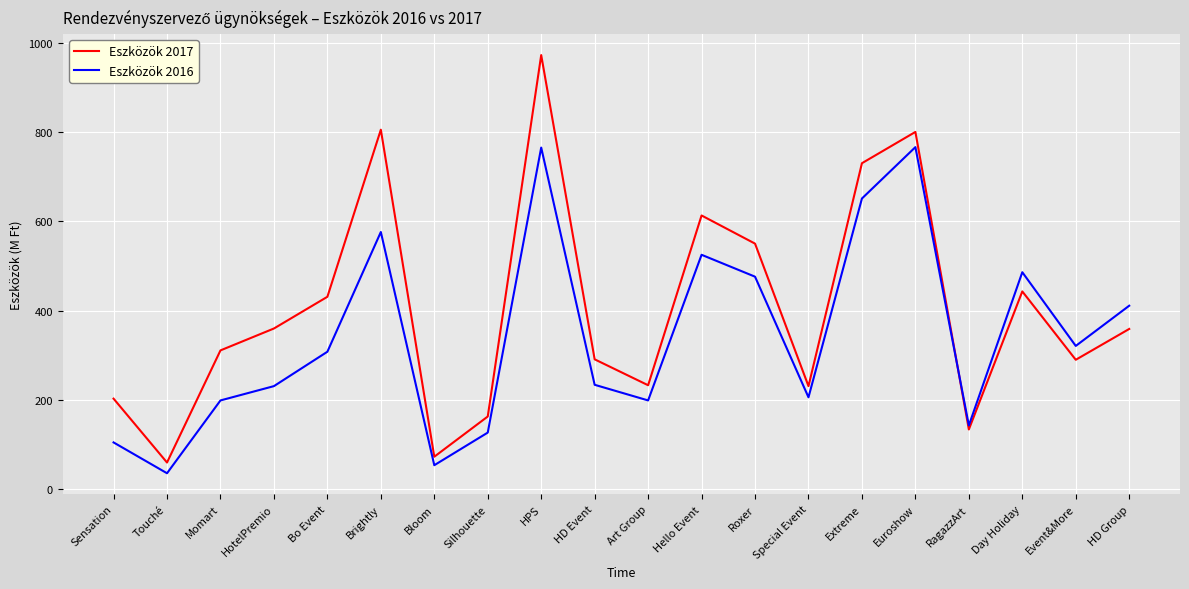

List the series in order of their peak value, lowest first.

Eszközök 2016, Eszközök 2017